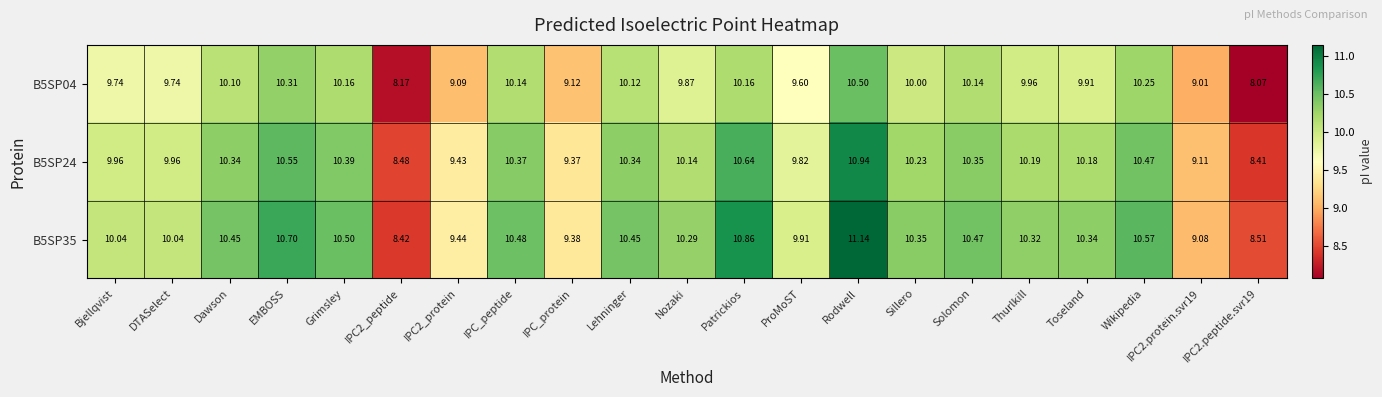

At how many categories does at least one series exceed 8?

21